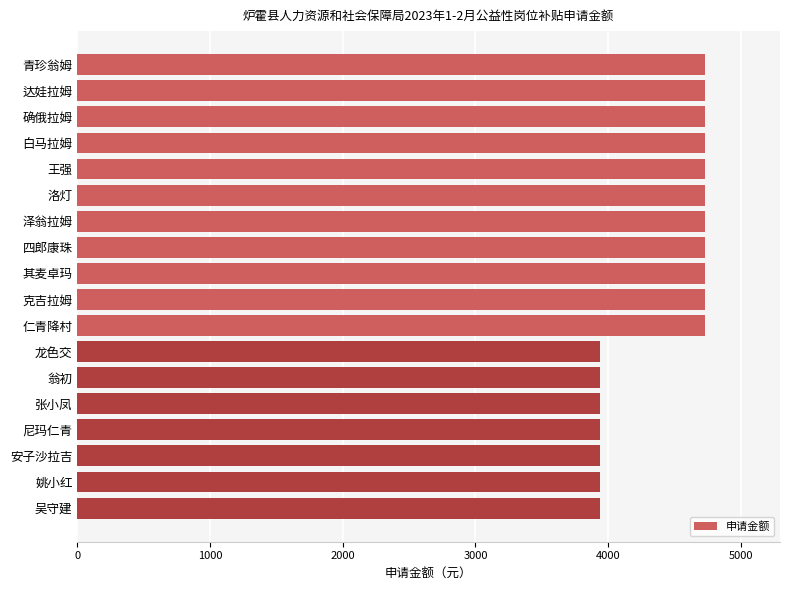

The value at 张小凤 is 1543. True or false?

False